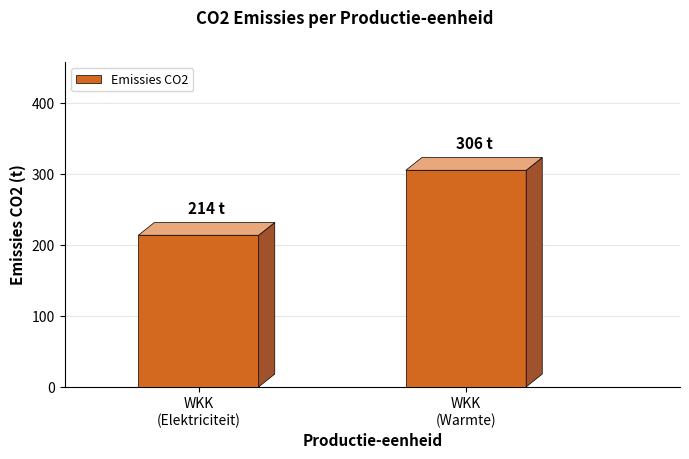

Which category has the highest value across all series?

WKK
(Warmte)